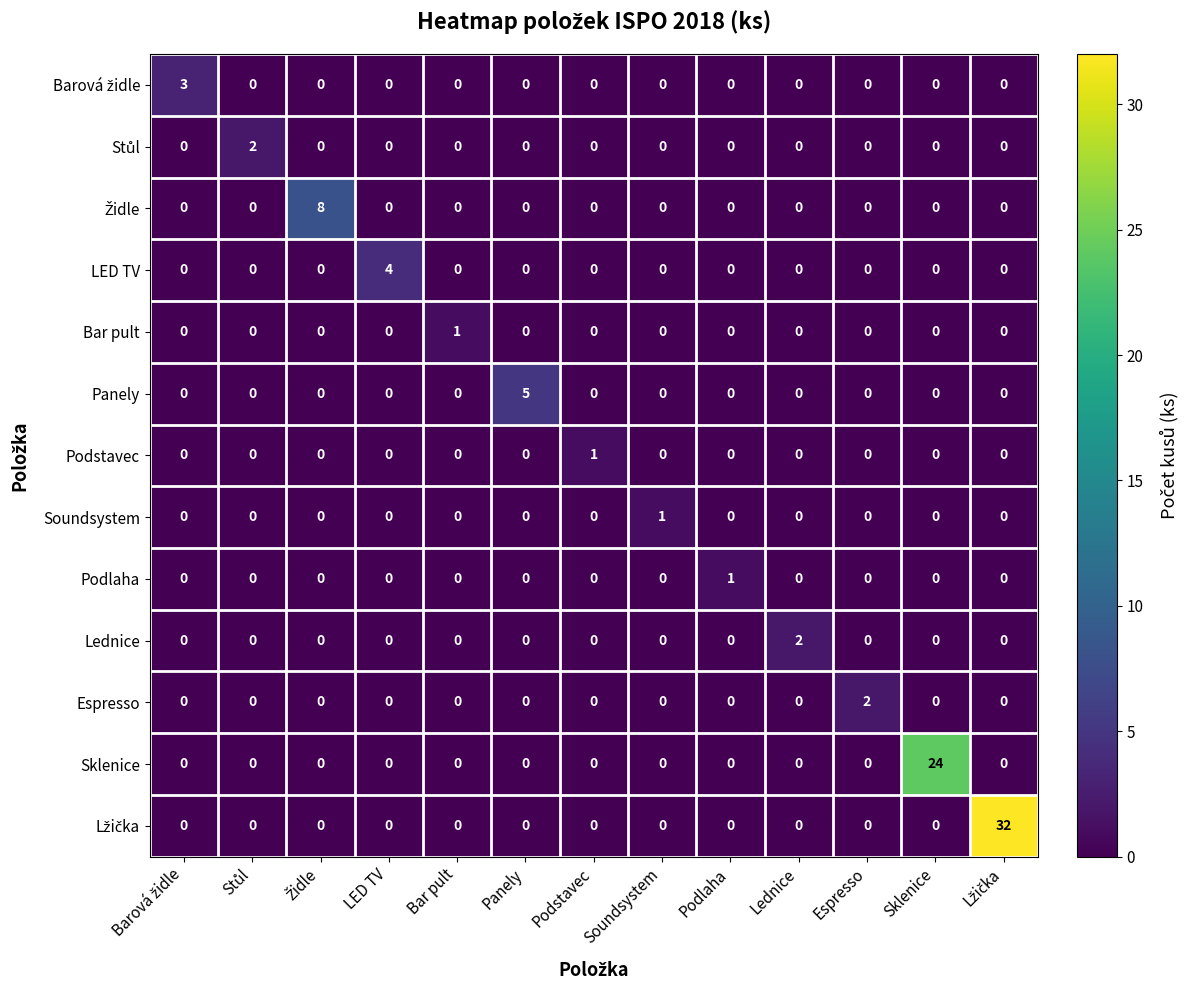

The Bar pult series shows 0 at Soundsystem. True or false?

True